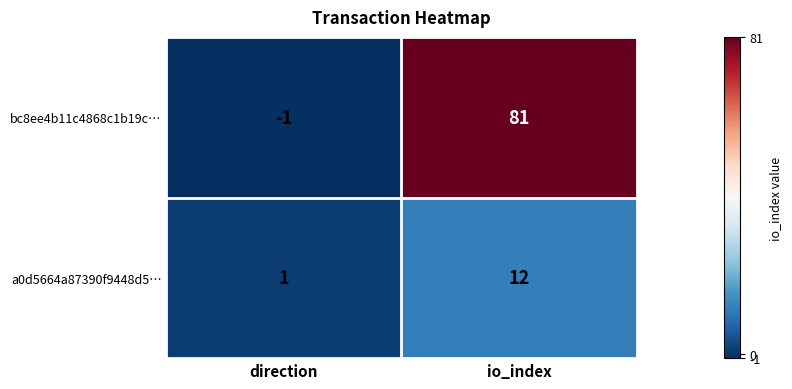

What is the average value of the bc8ee4b11c4868c1b19c… series?

40